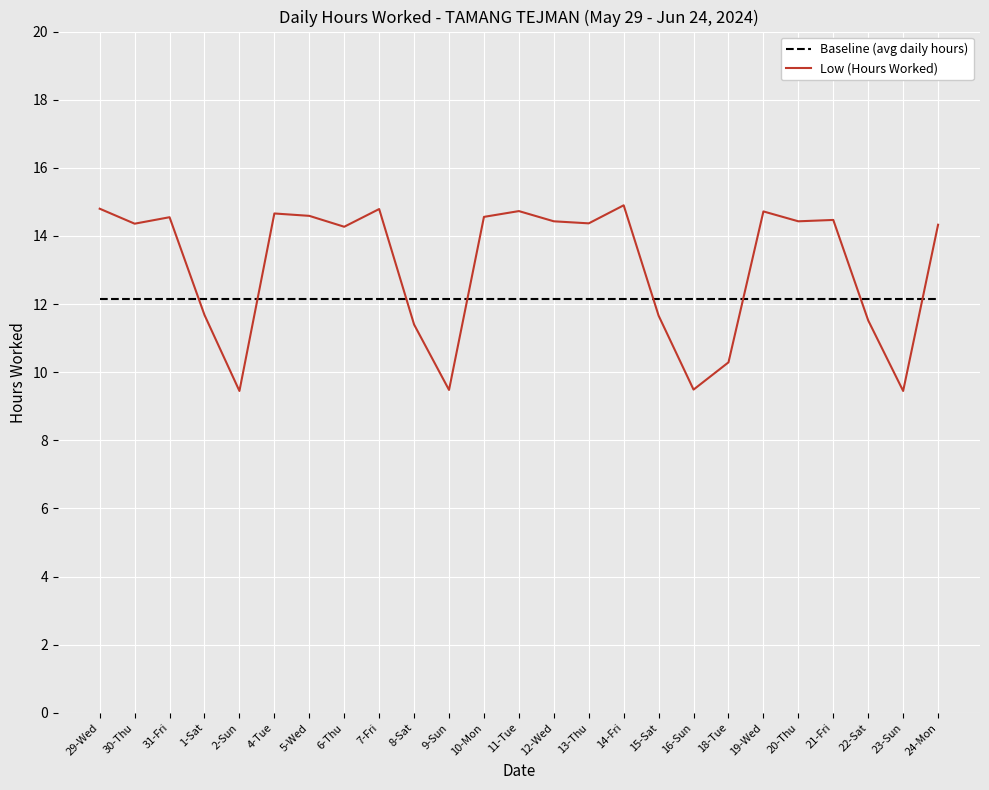

Which series has the largest total across all categories?

Low (Hours Worked)